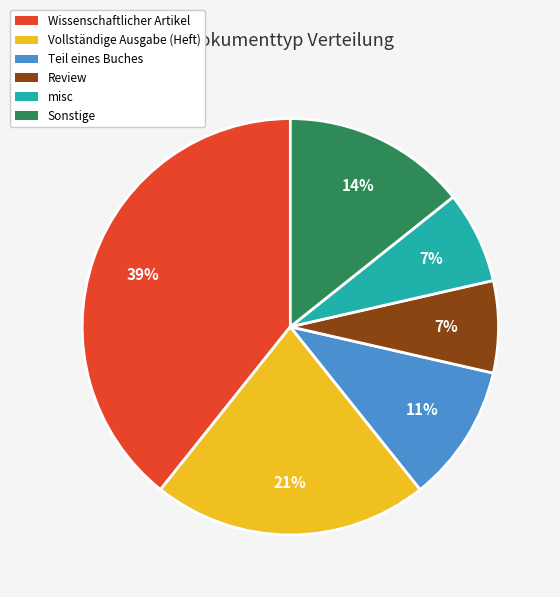

Approximately how many times larger is the value at Sonstige compared to misc?

2.0